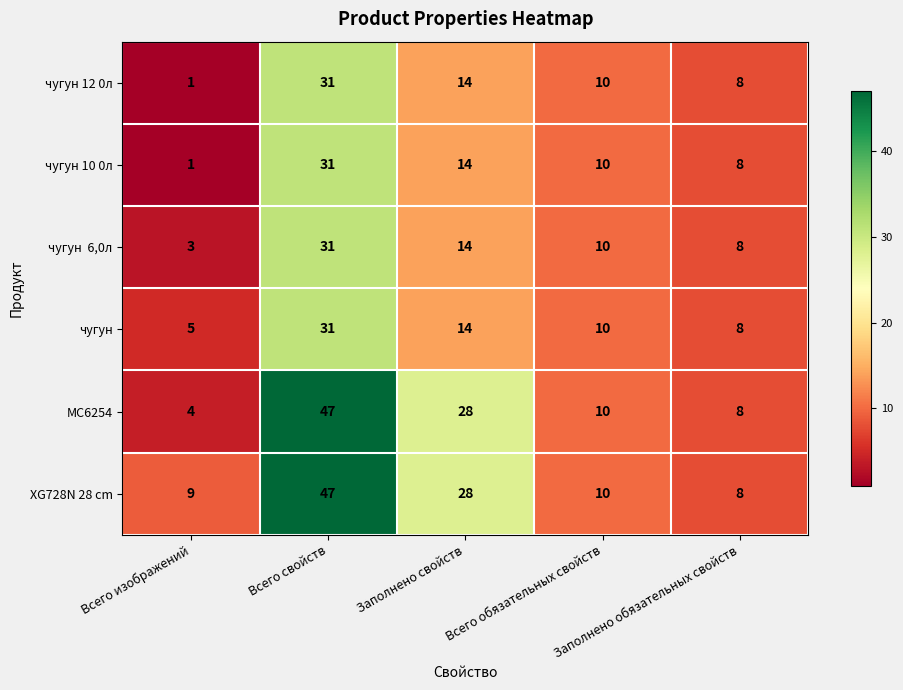

What is the maximum value shown in the chart?

47